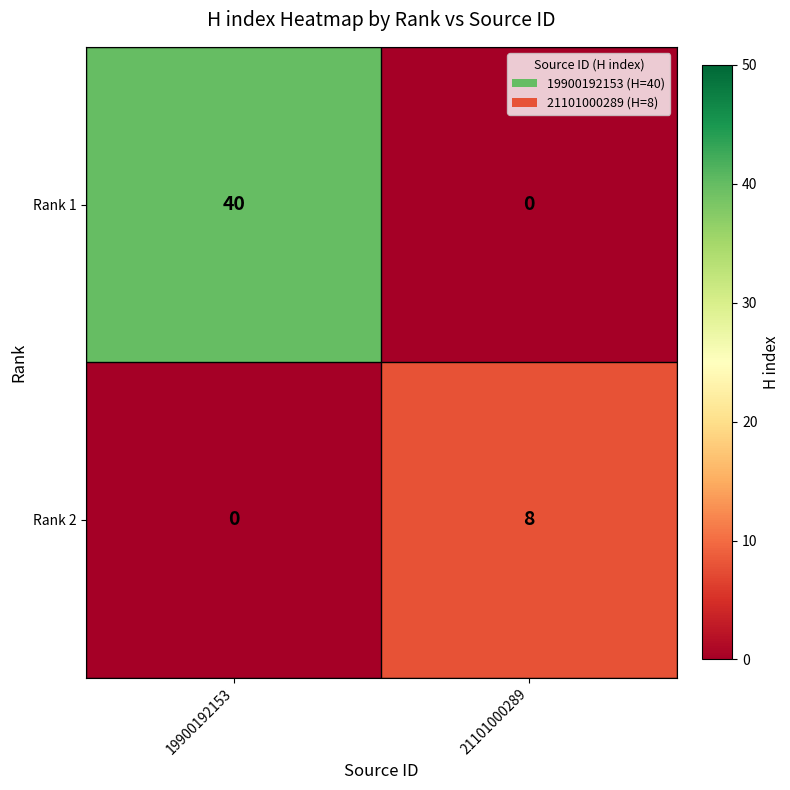

Where is Rank 2 nearest to the value 4?

19900192153